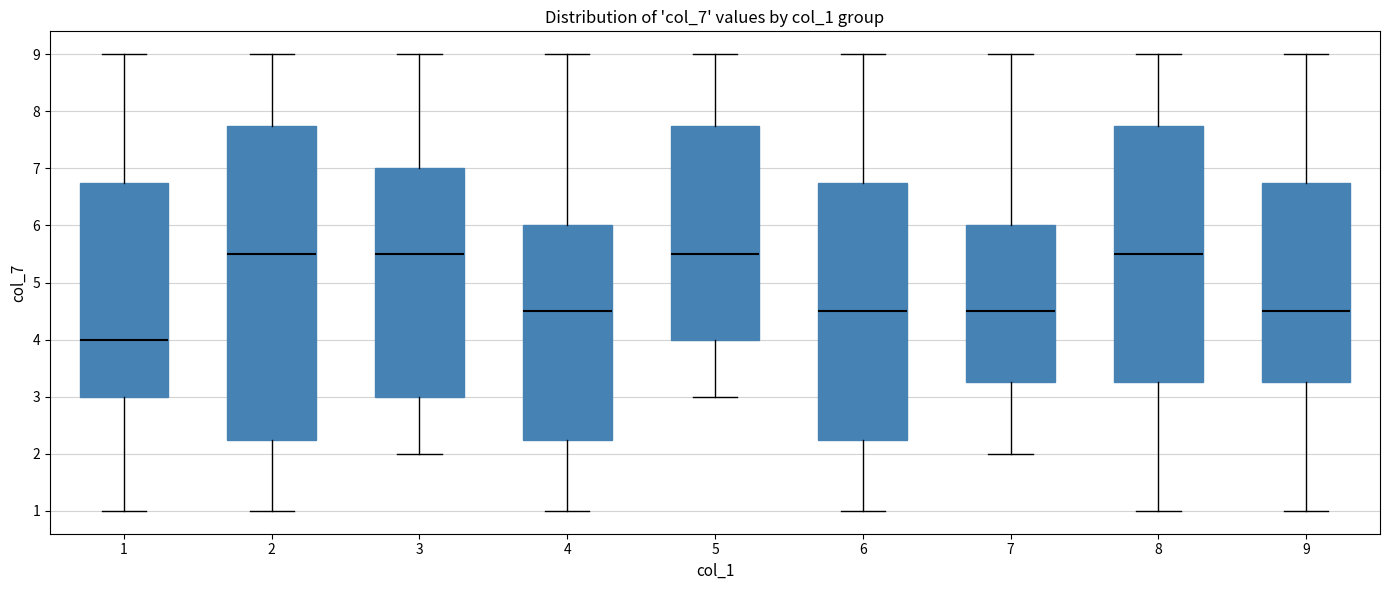

Which box is the tallest, from its lower edge to its upper edge?

2